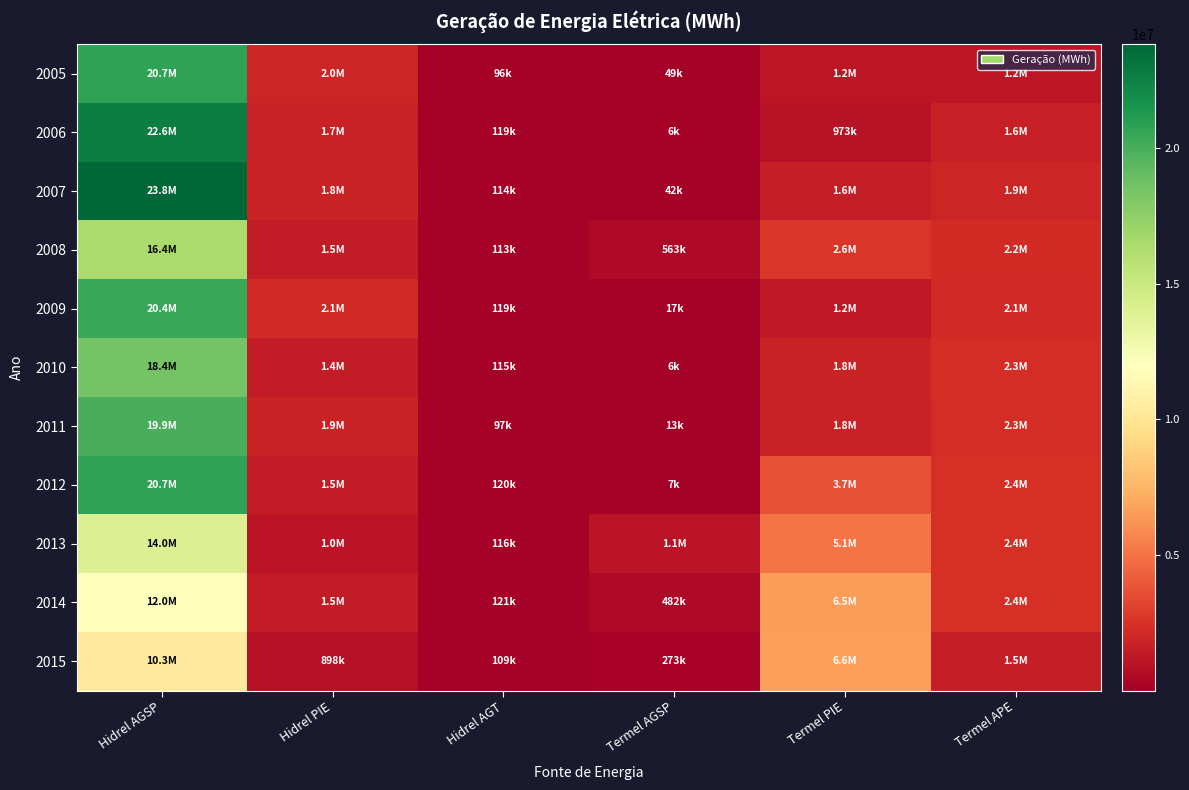

What is the total value across all series at Hidrel PIE?

17210121